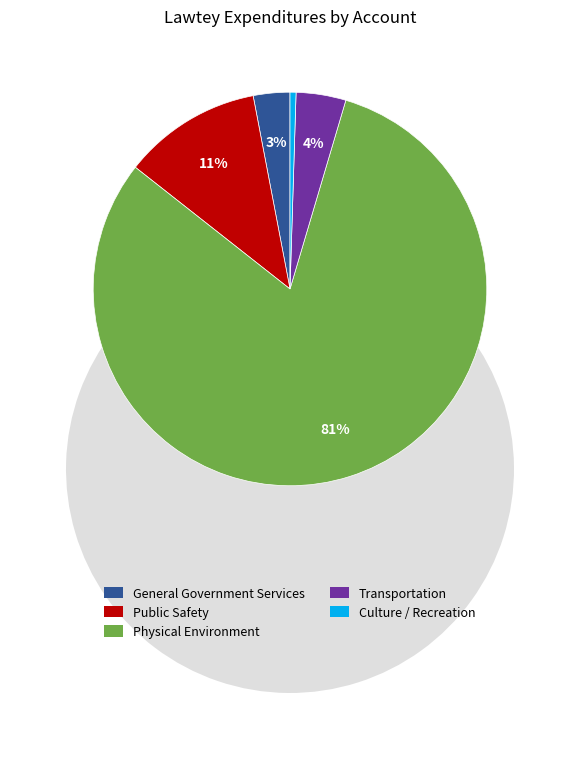

What portion of the pie excludes General Government Services?

97.0%